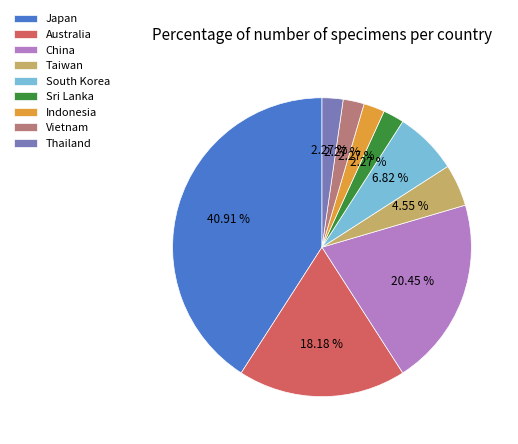

Count the number of slices in the pie.

9